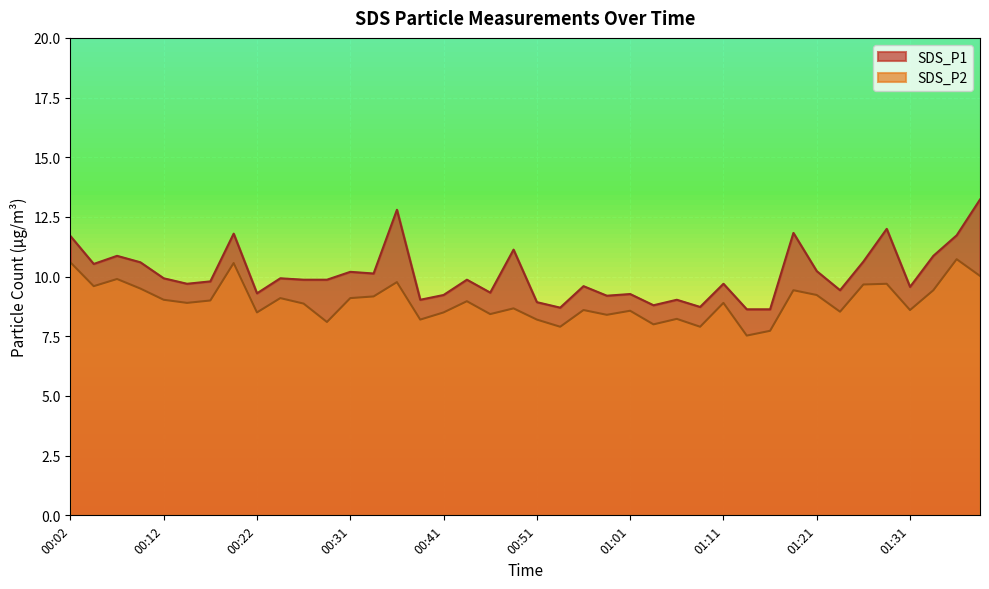

What is the label of the 33rd point from the right?

00:19